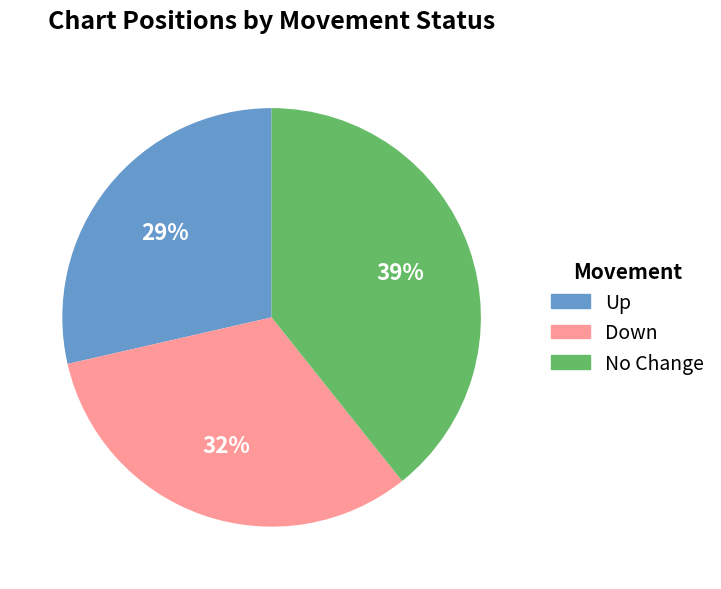

Is there any slice that represents more than half of the pie?

No